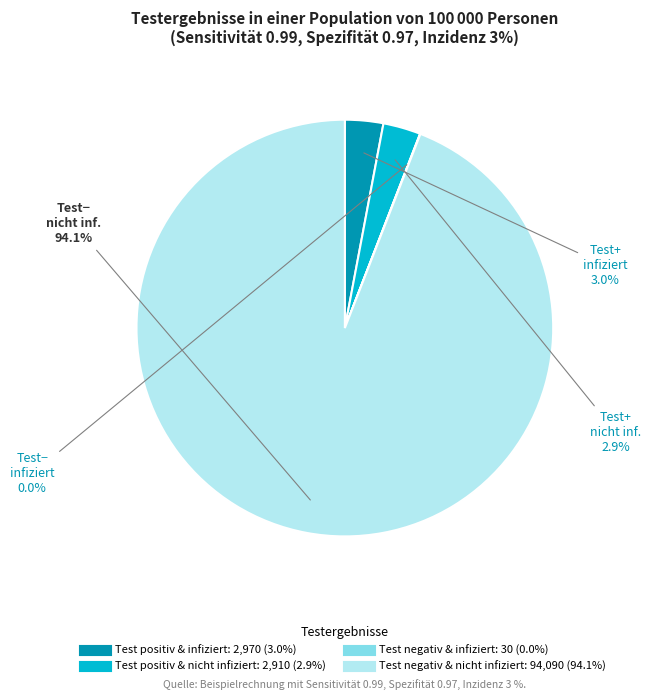

Which slice is the largest?

Test negativ & nicht infiziert